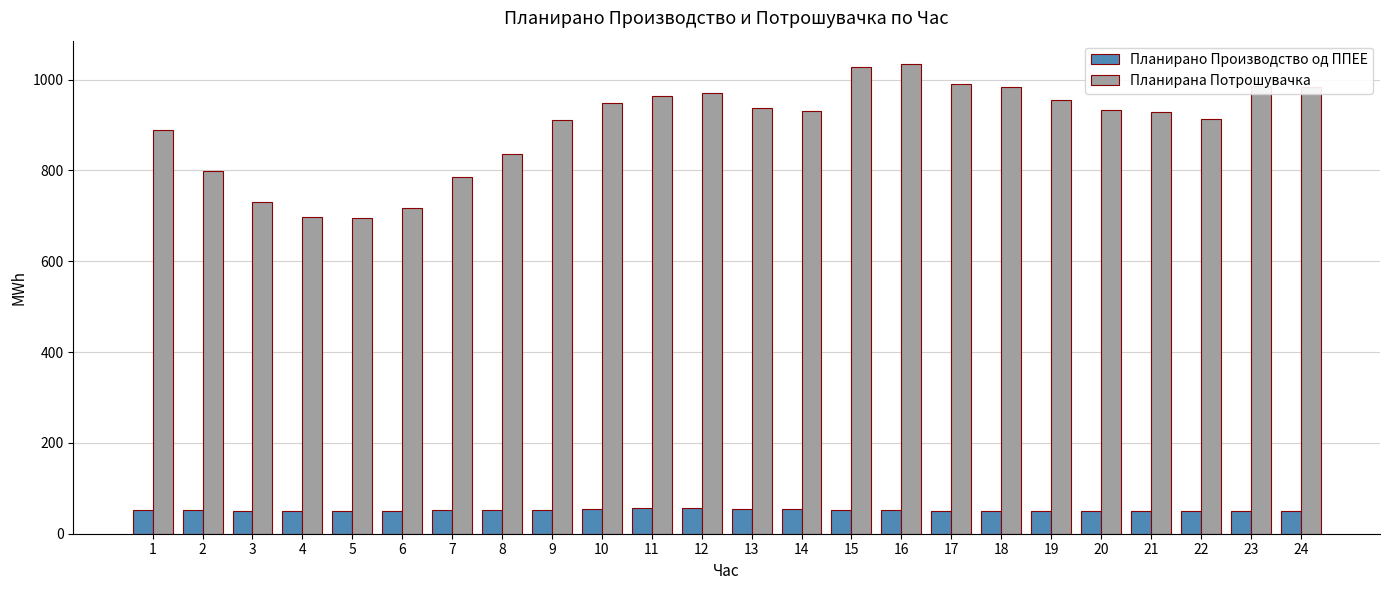

Is it true that Планирана Потрошувачка equals 956.1 at 19?

True